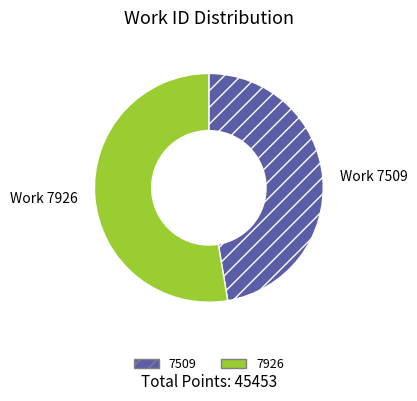

How many segments does this pie chart have?

2